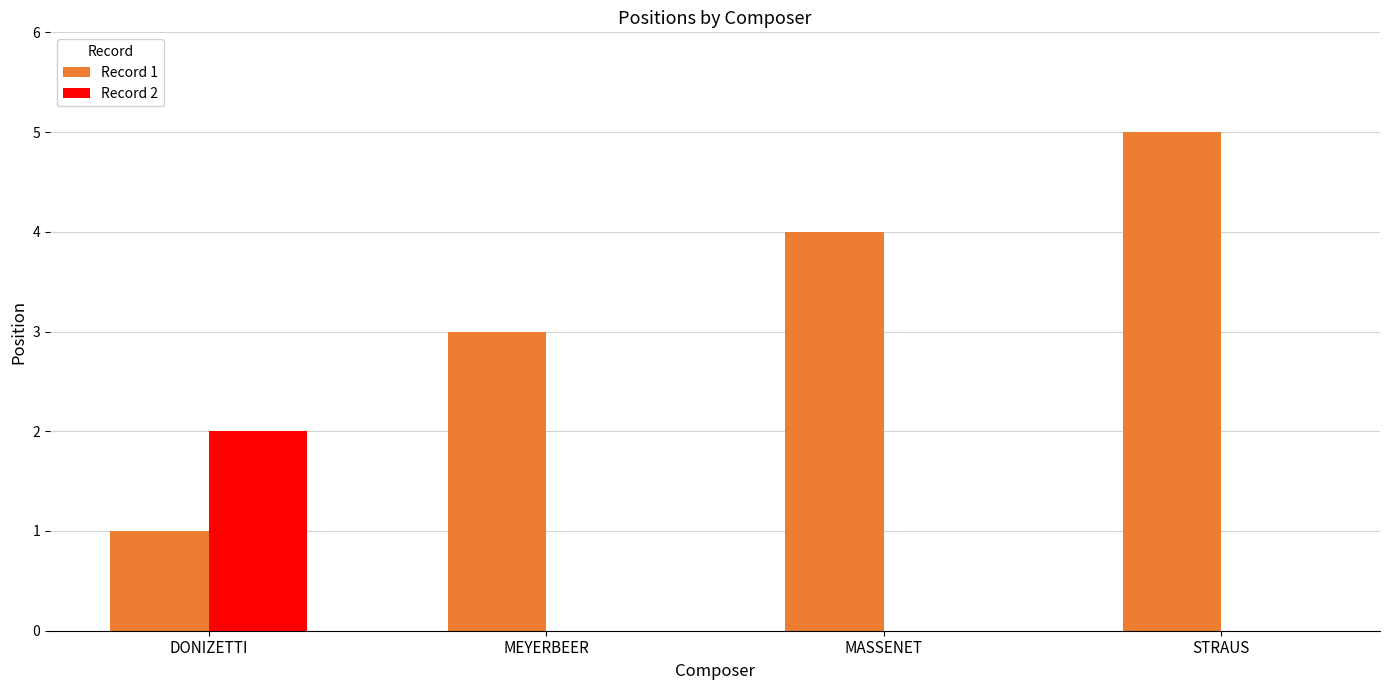

What is the average value of the Record 1 series?

3